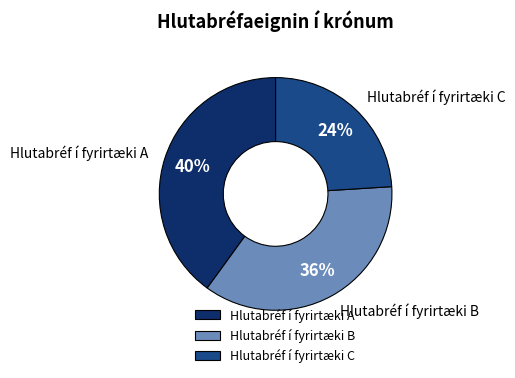

Which category has the biggest portion of the pie?

Hlutabréf í fyrirtæki A